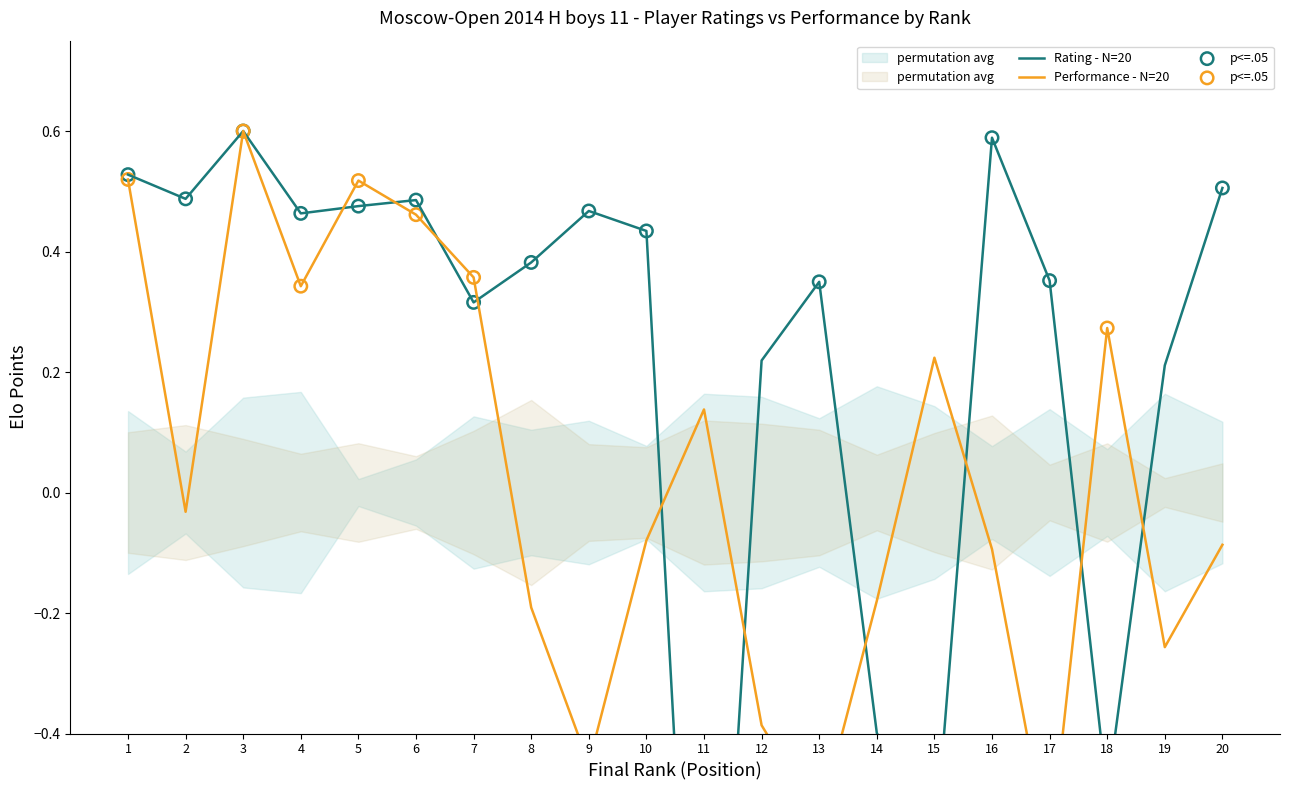

Which series reaches the maximum Y coordinate?

Rating (col_7)